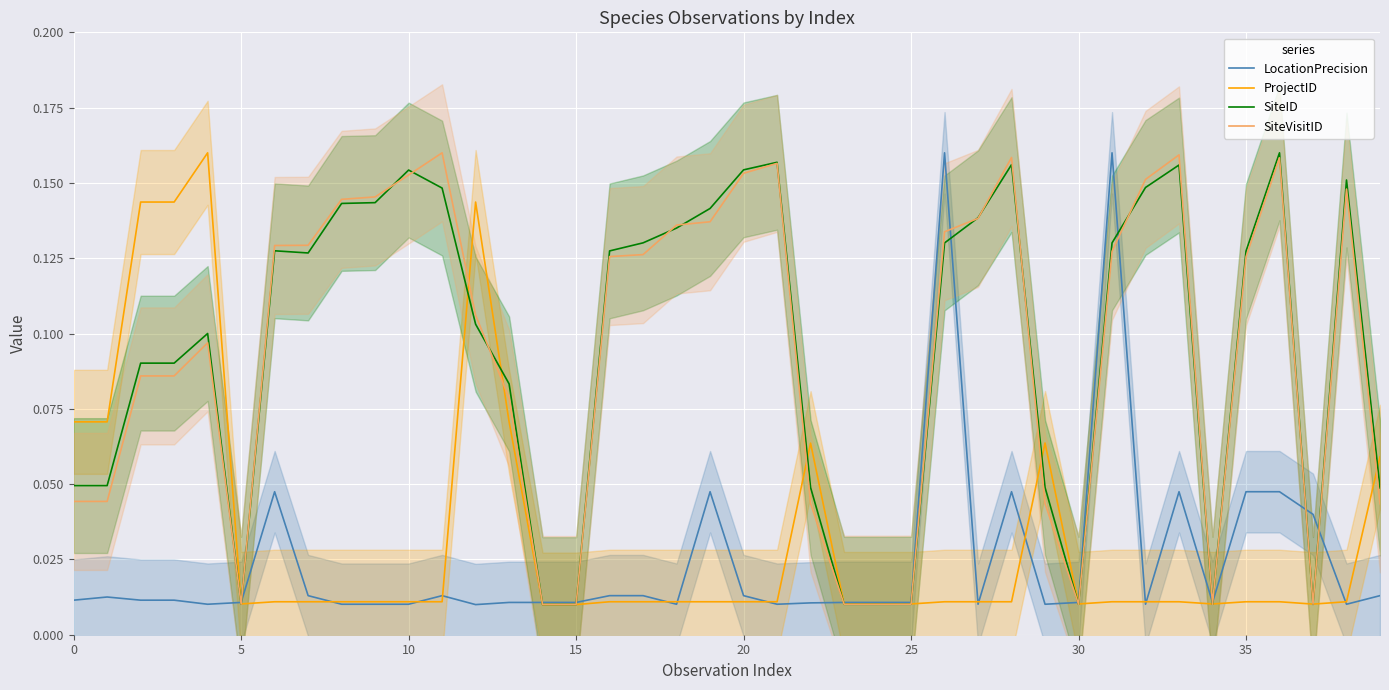

What is the label of the 23rd point from the right?

17